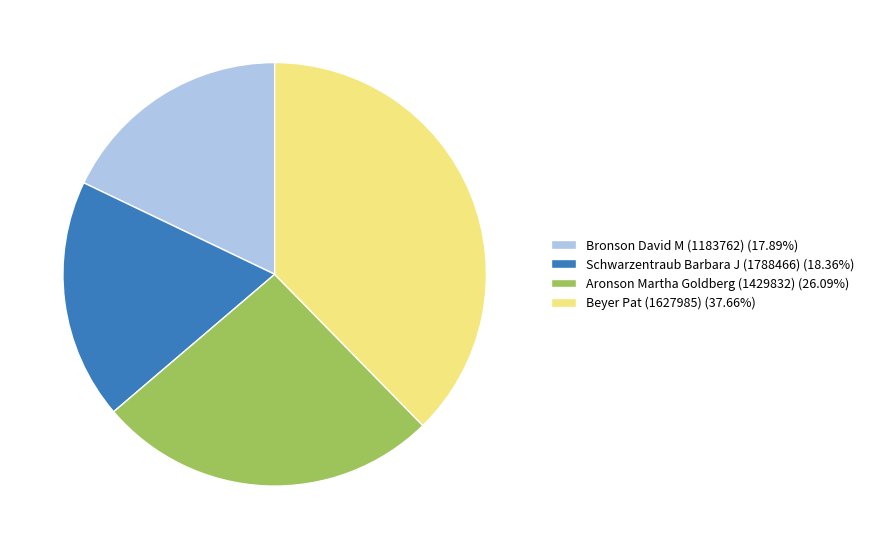

Approximately how many times larger is the value at Schwarzentraub Barbara J (1788466) compared to Bronson David M (1183762)?

1.0